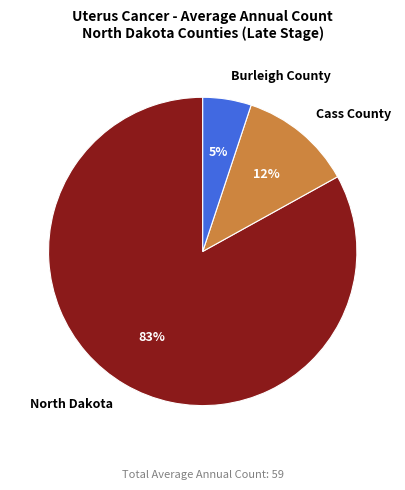

Rank the categories by value from lowest to highest.

Burleigh County, Cass County, North Dakota